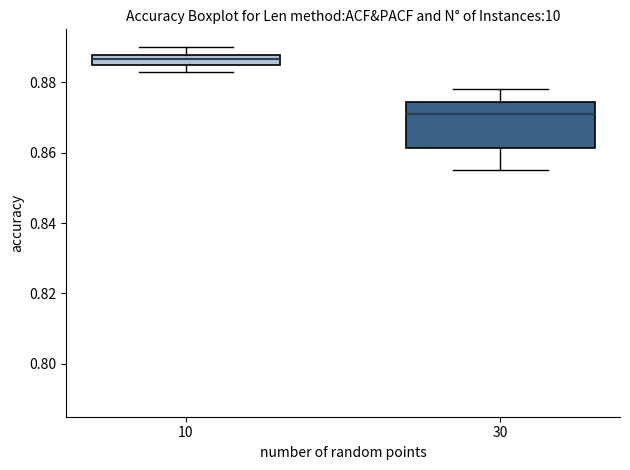

Which box's median line is the lowest?

30